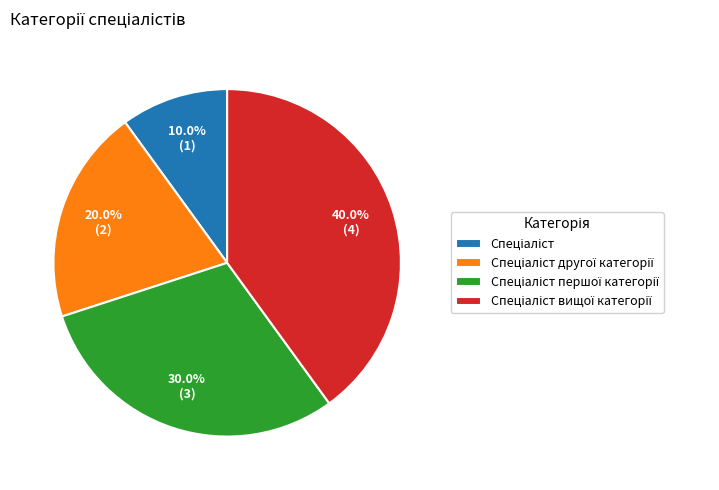

How many segments does this pie chart have?

4